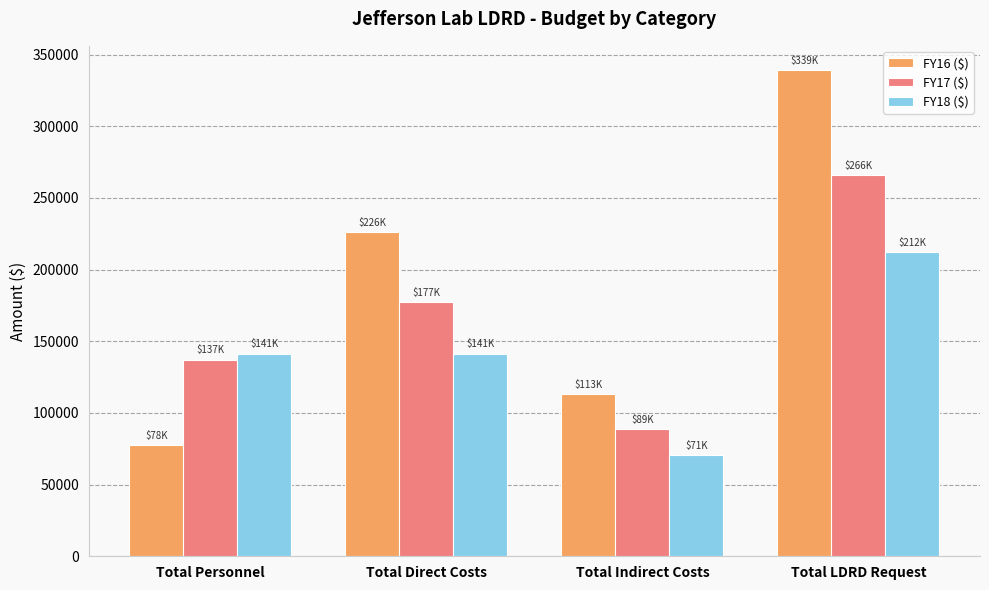

What is the difference between the FY17 ($) values at Total Direct Costs and Total Personnel?

40000.0